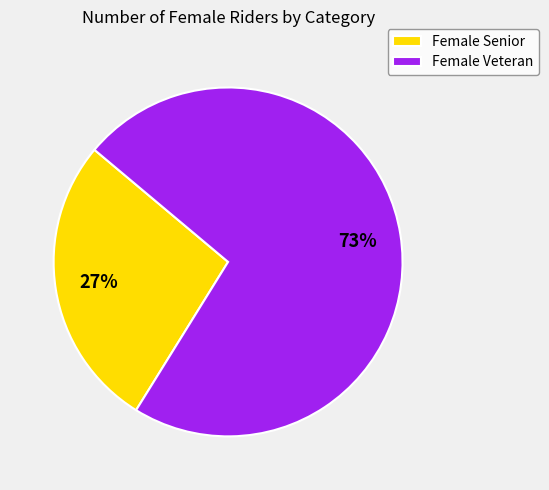

True or false: Female Senior accounts for 27% of the total.

True